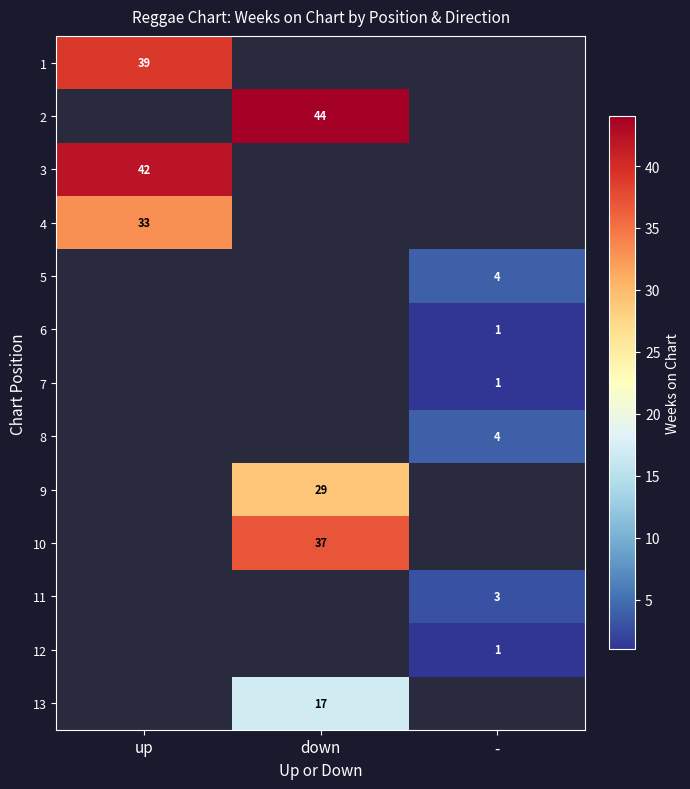

Is it true that 13 equals 17 at down?

True